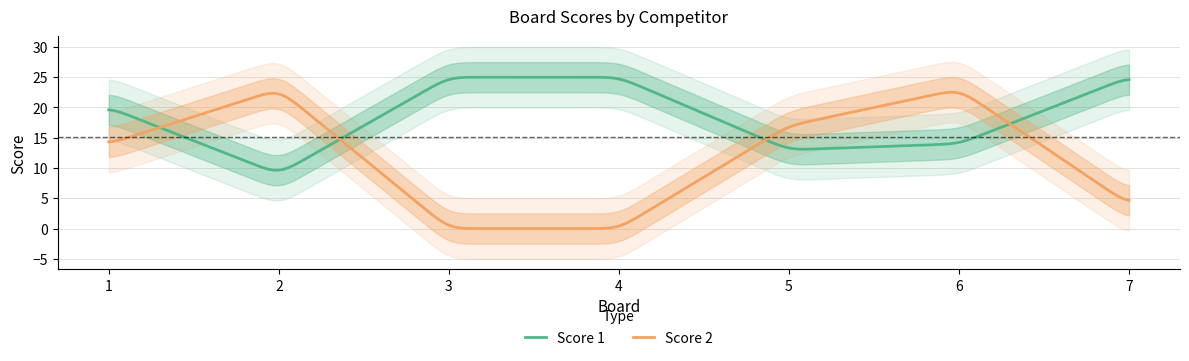

Is the value of Score 2 at 2 greater than the value of Score 1 at 4?

No